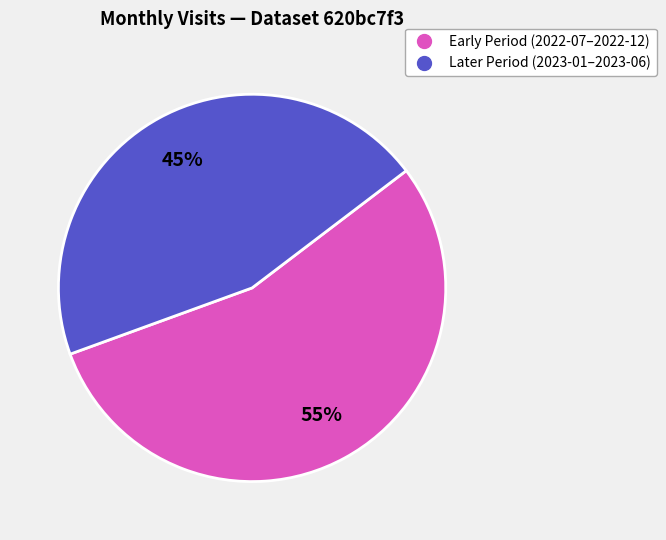

To the nearest percent, what is the difference between the largest and smallest slice percentages?

10%